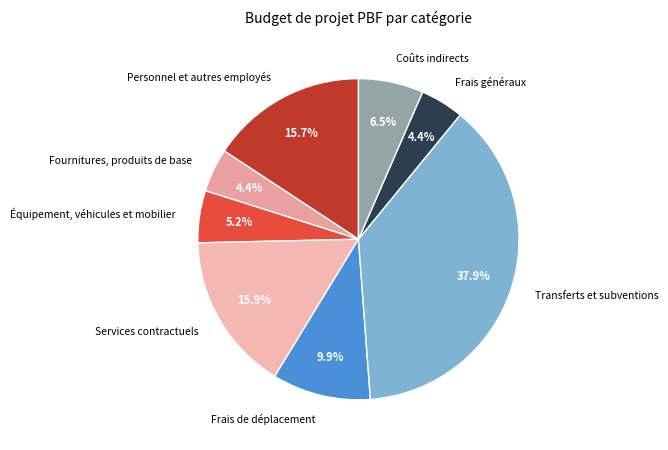

Which slice is the largest?

Transferts et subventions